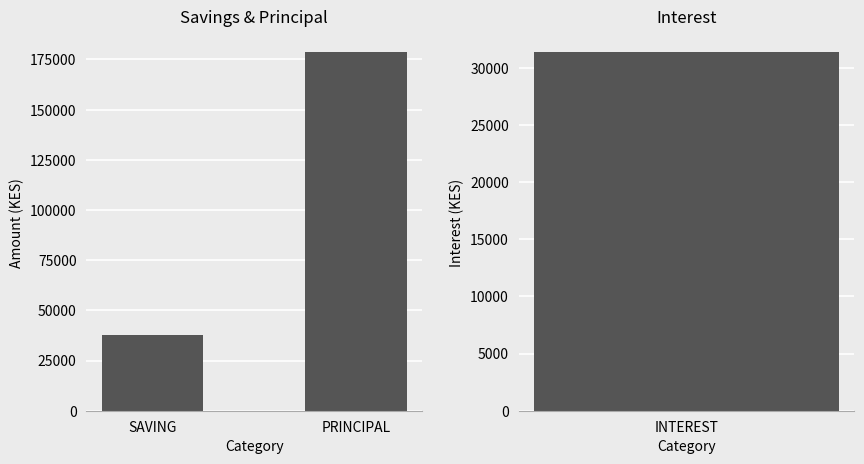

What is the label of the 2nd bar from the left?

PRINCIPAL